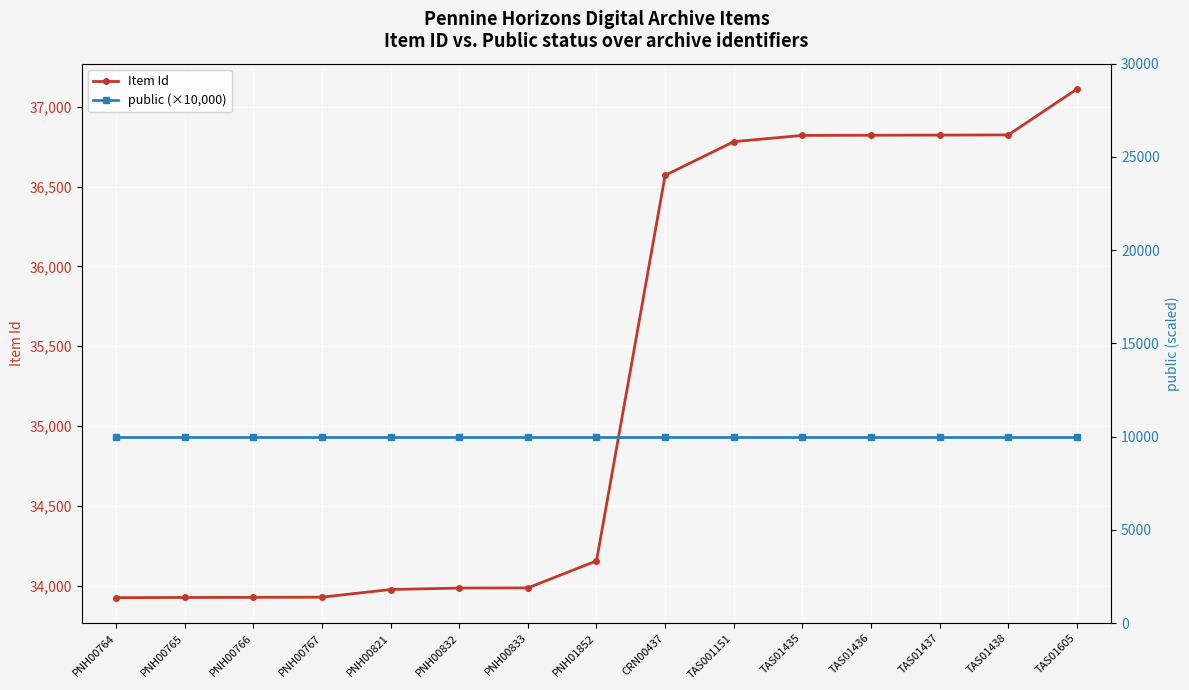

What position from the right is TAS01438?

2